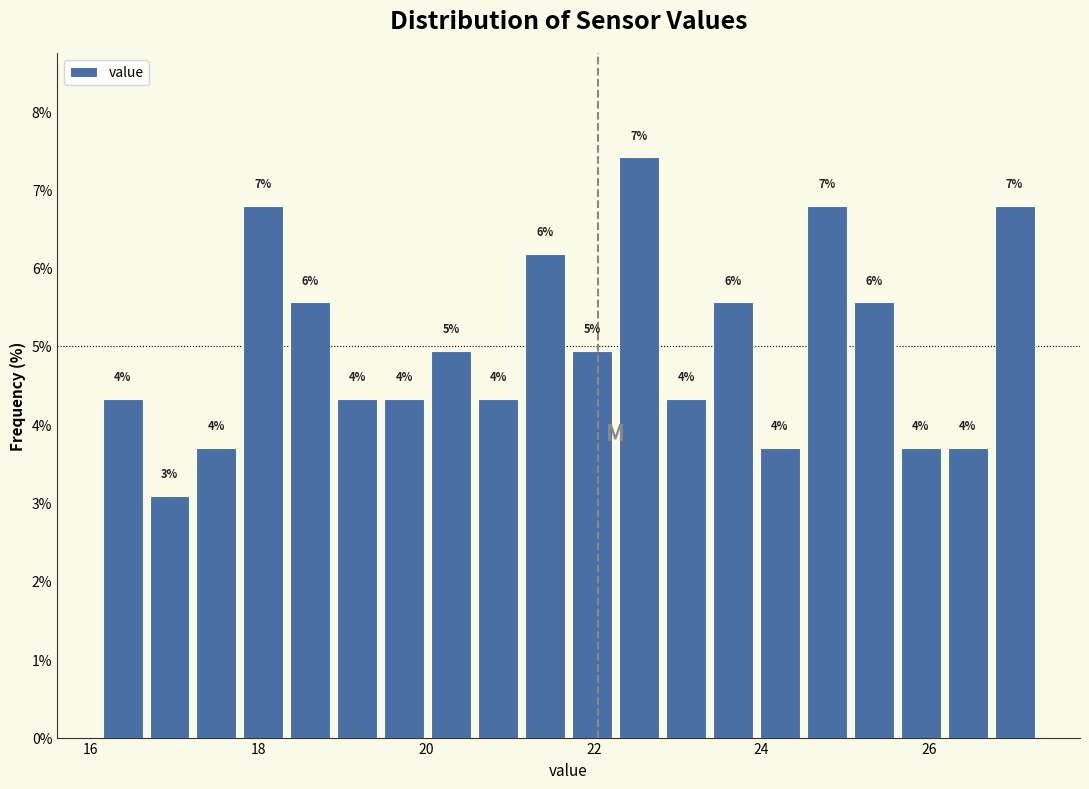

Read against the x-axis, roughly where is the centre of the tallest bar?

22.6